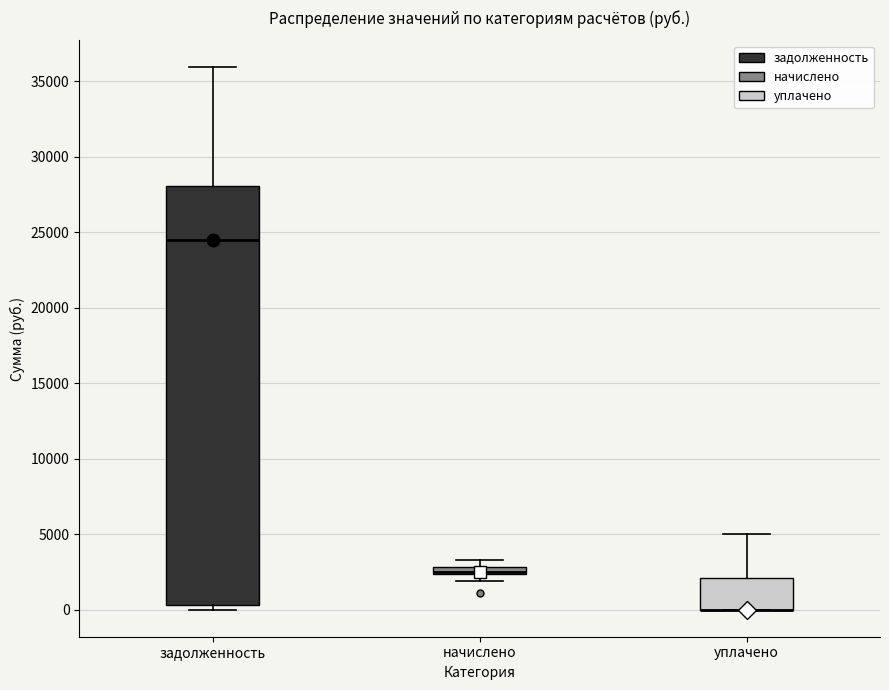

Where does the upper whisker of the box for задолженность end on the y-axis? The values are not printed on the chart, so give them approximately, as read against the axis.

36000